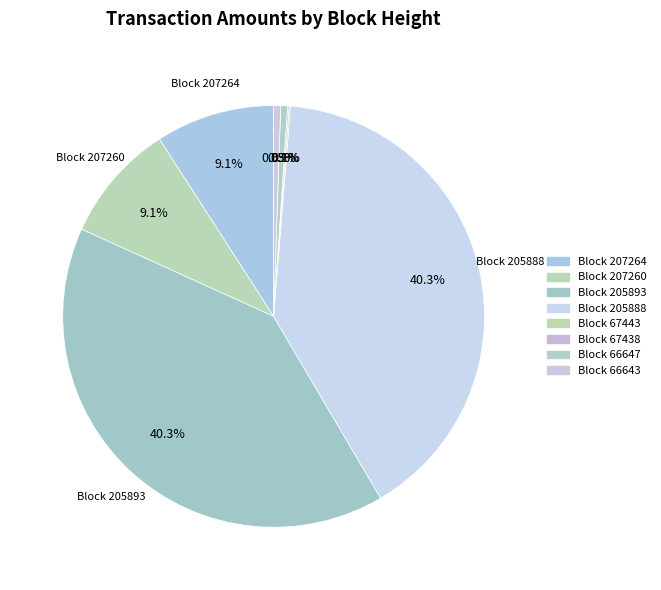

Which slice is the smallest?

67443